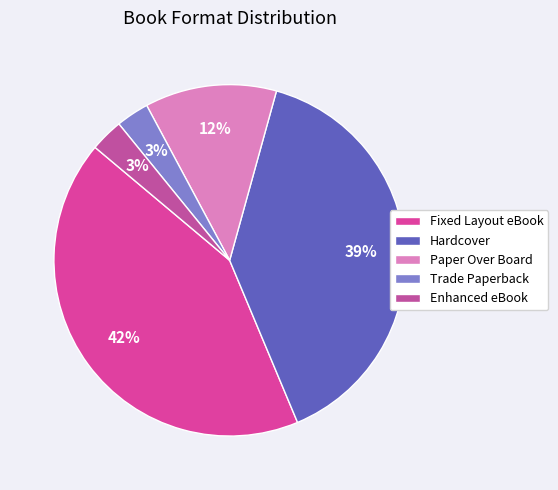

Is it true that Enhanced eBook is 3% of the pie?

True